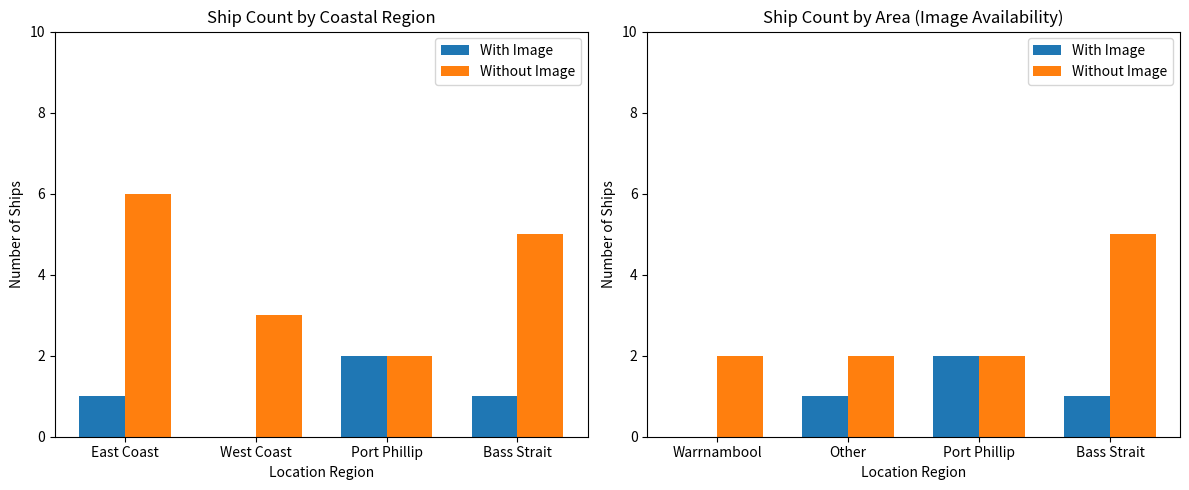

Which series has the largest total across all categories?

Without Image